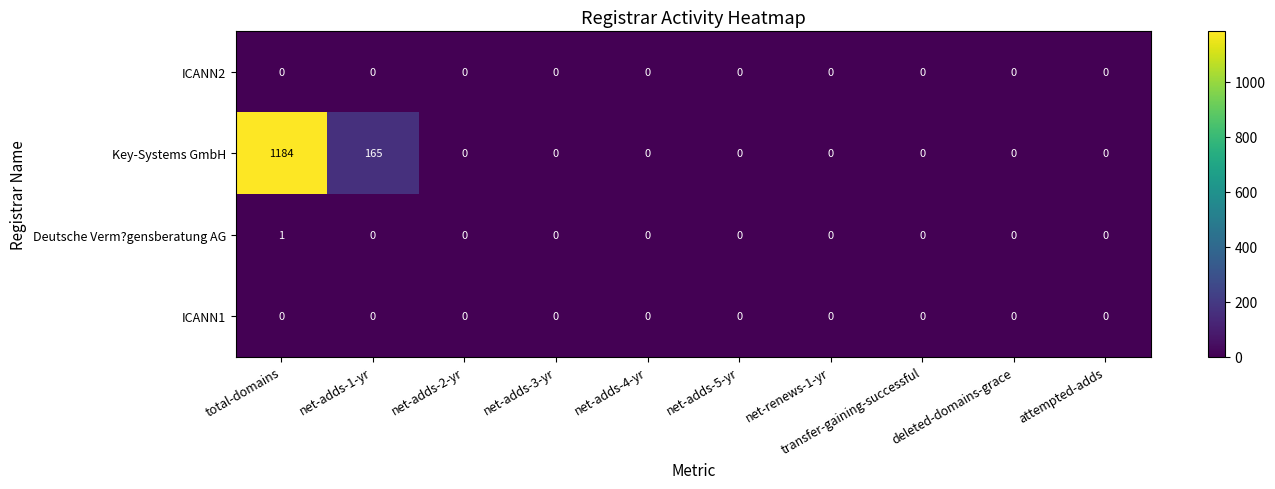

Between total-domains and attempted-adds, which series saw the biggest shift?

Key-Systems GmbH